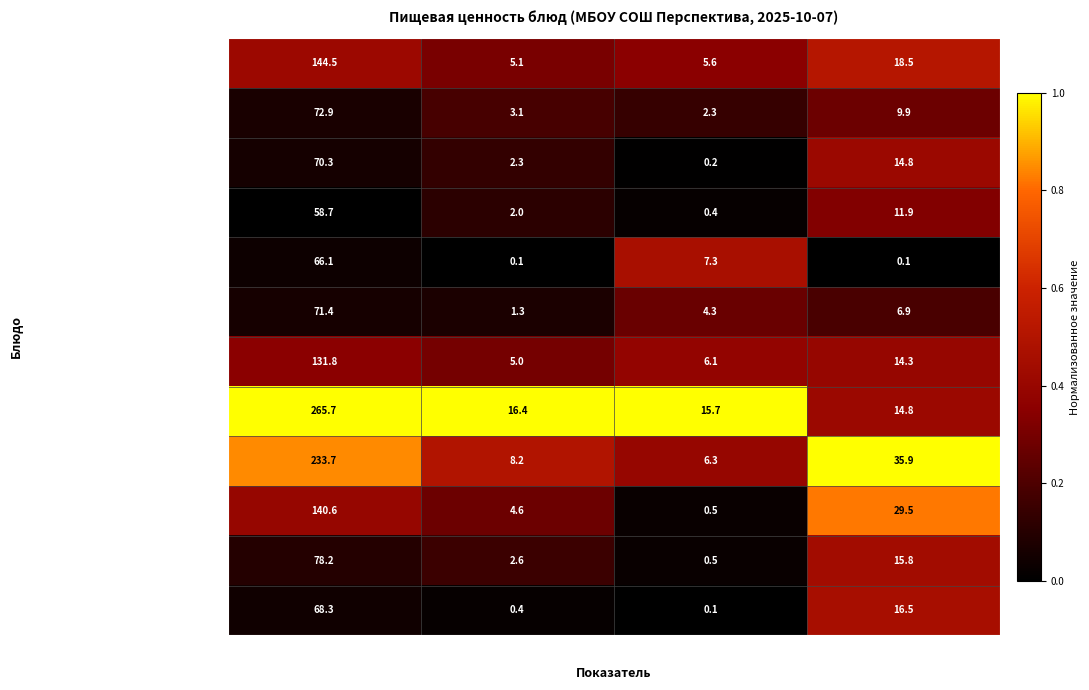

What is the difference between the second highest and minimum values in the Каша вязкая молочная овсяная series?

13.4